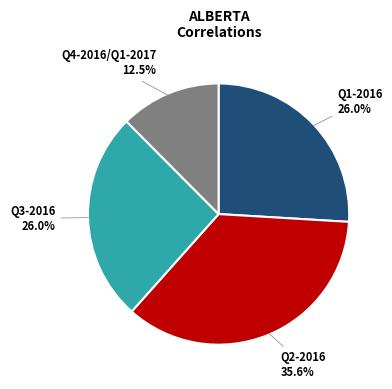

Combined, what portion of the pie is Q1-2016 and Q3-2016?

51.9%